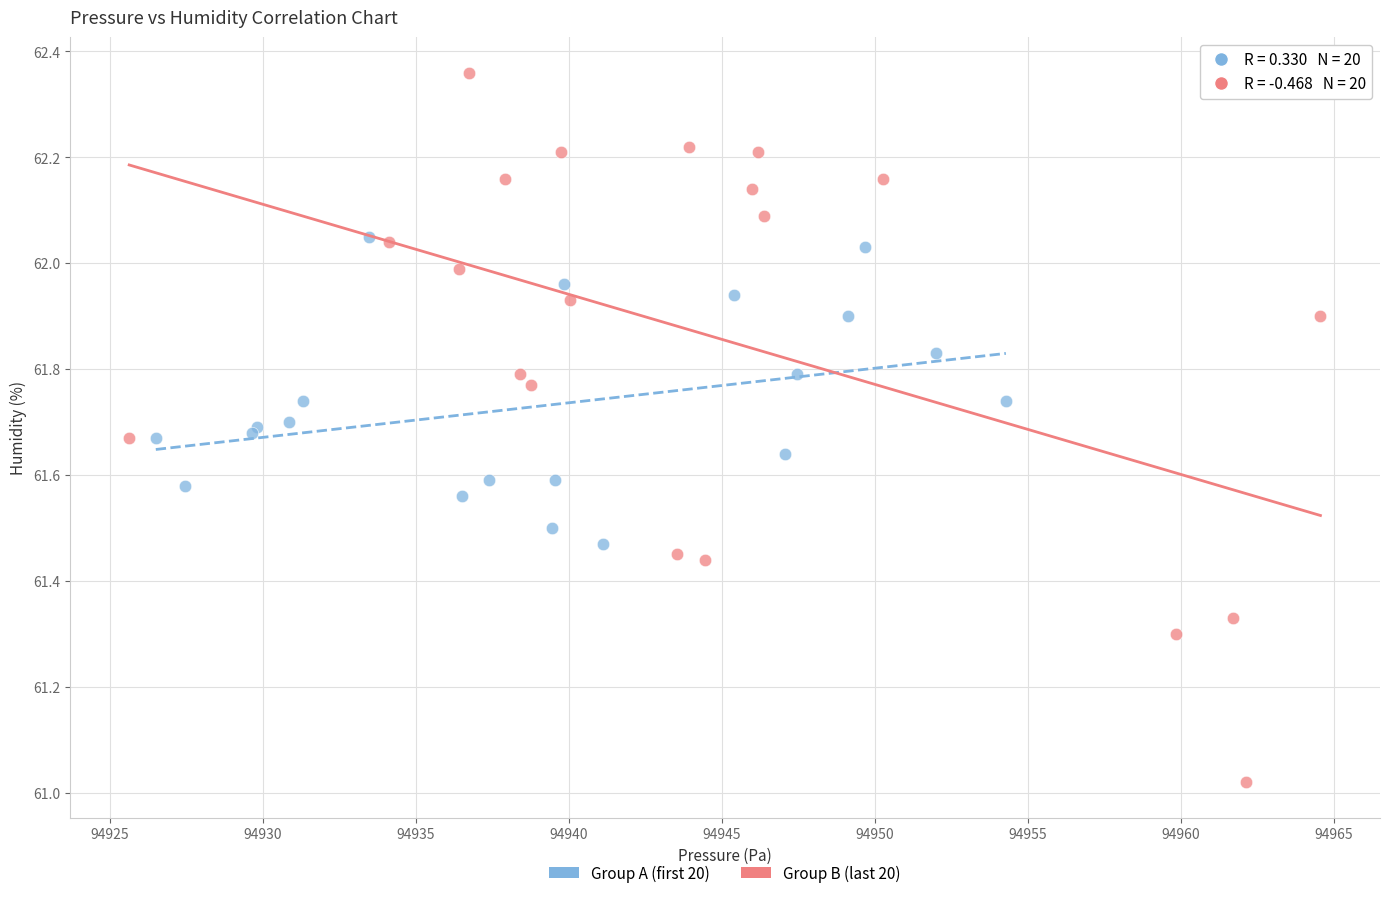

Which series has the widest spread of Y values?

Group B (last 20)